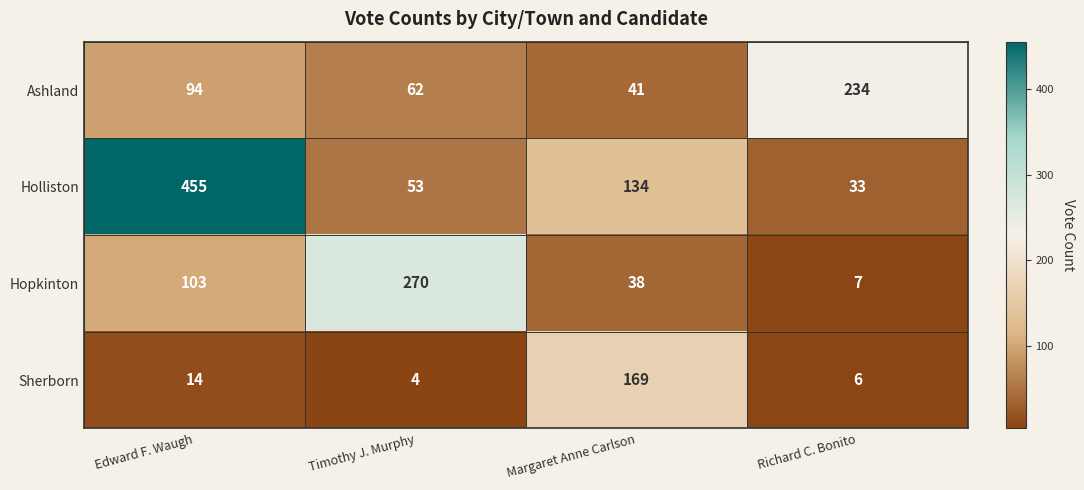

What is the sum of the Ashland values at Richard C. Bonito and Timothy J. Murphy?

296